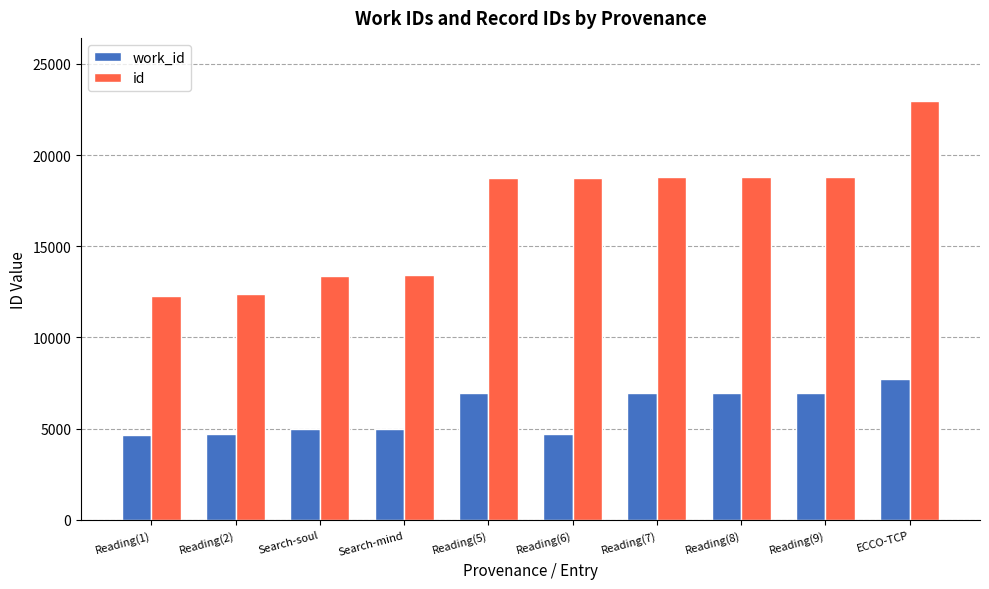

What is the smallest value displayed?

4663